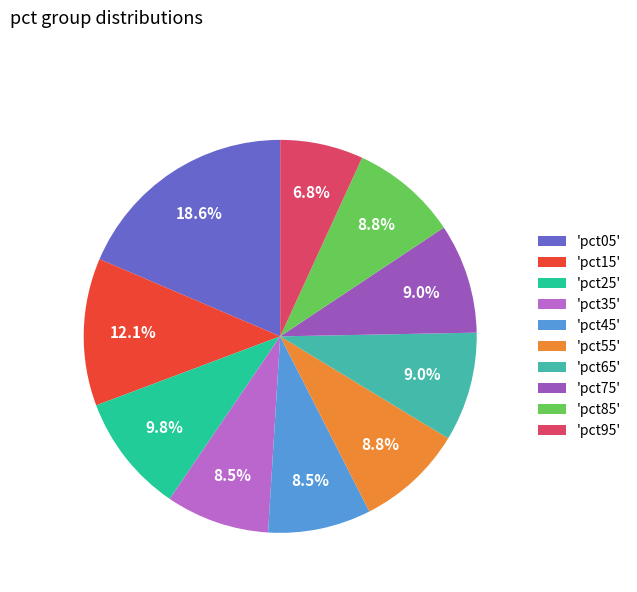

Which has a higher value, 'pct85' or 'pct95'?

'pct85'